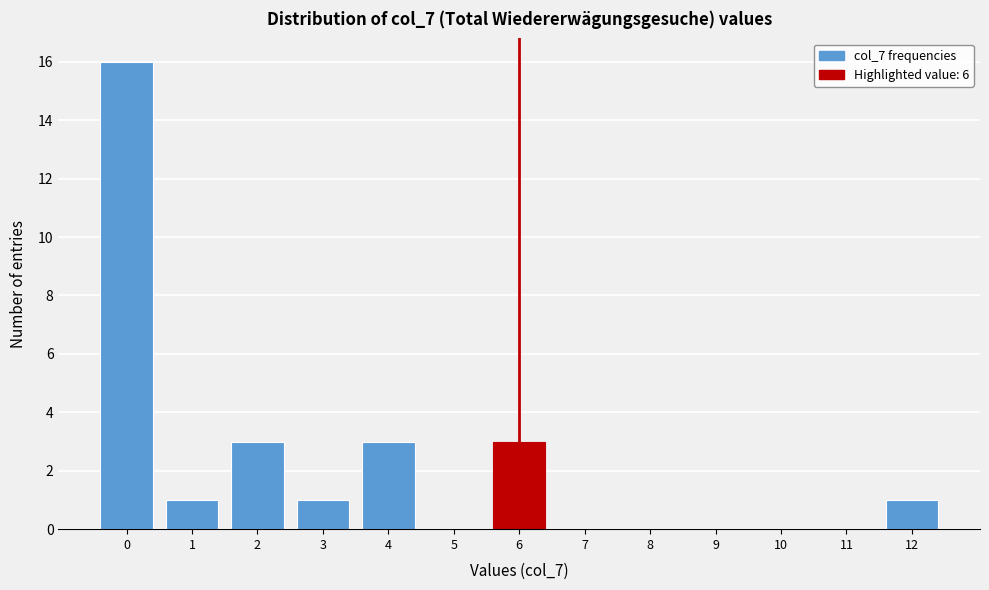

Reading left to right, extract all data points from this chart.

0=16	1=1	2=3	3=1	4=3	5=0	6=3	7=0	8=0	9=0	10=0	11=0	12=1